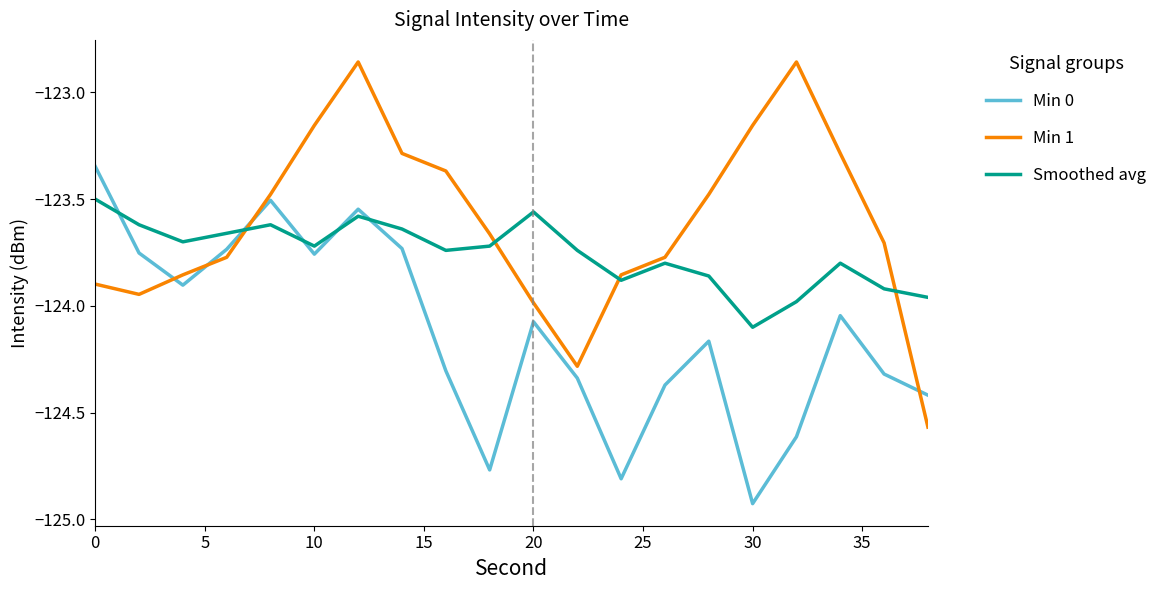

Which series has the largest range (max minus min)?

Min 1